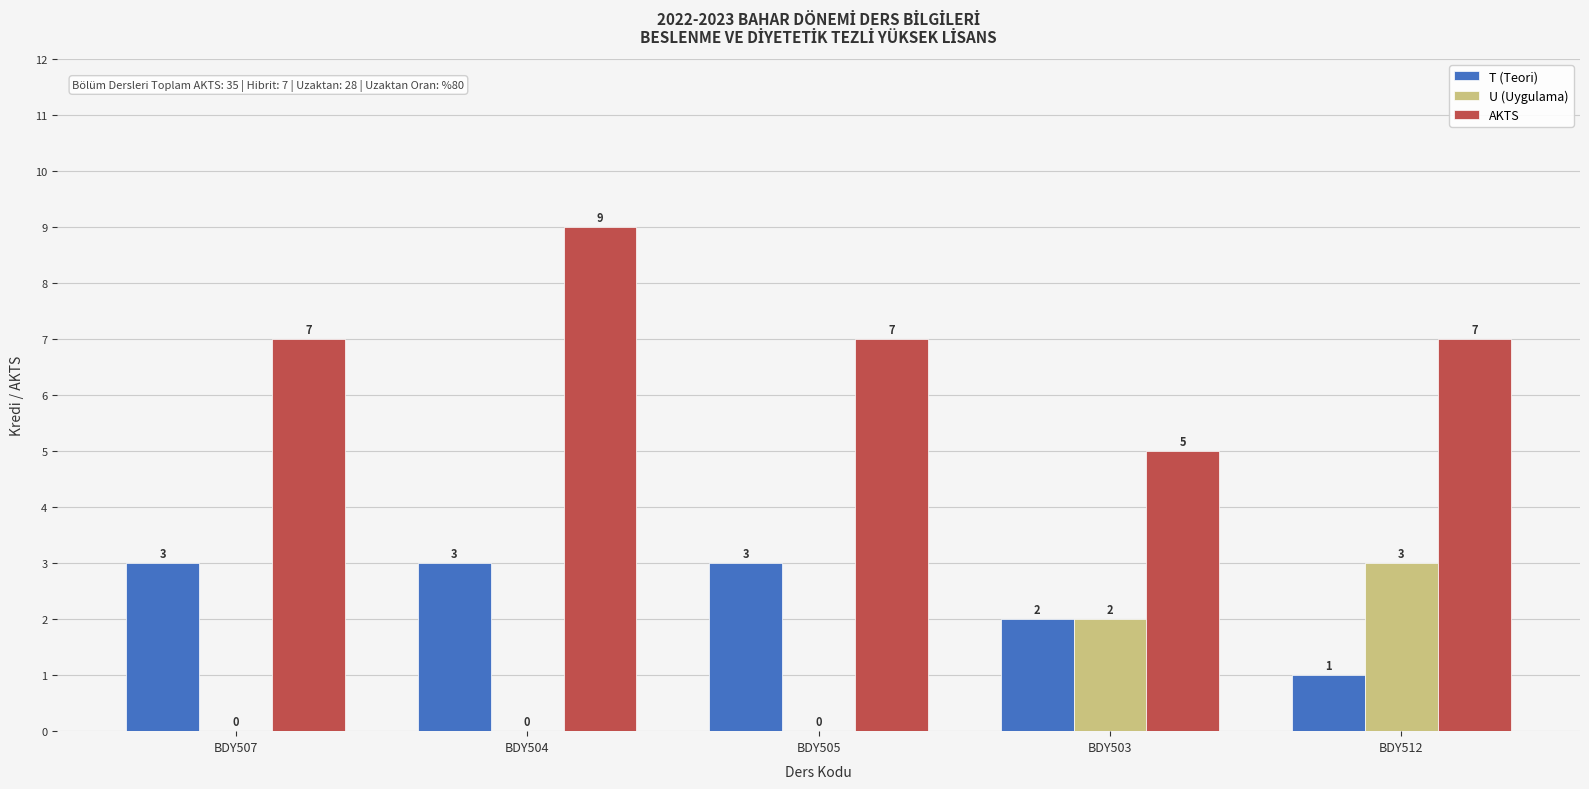

Read the T (Teori) value at BDY505.

3